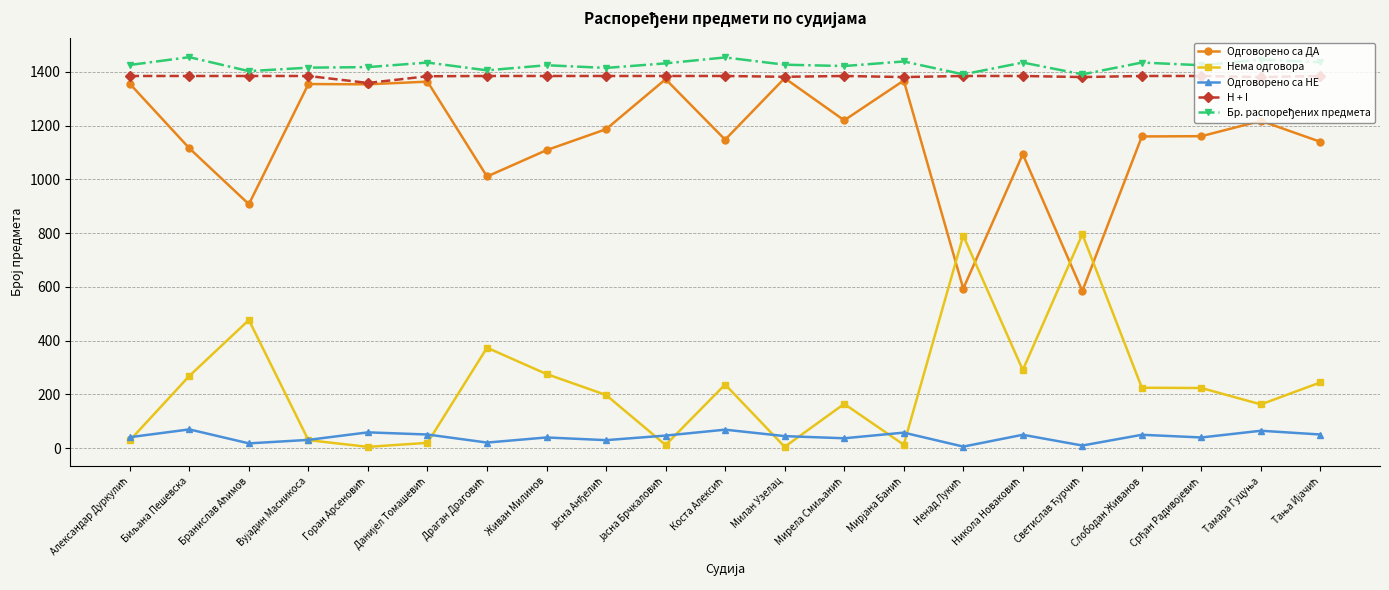

True or false: Одговорено са НЕ has more than 1 interior local peaks.

True